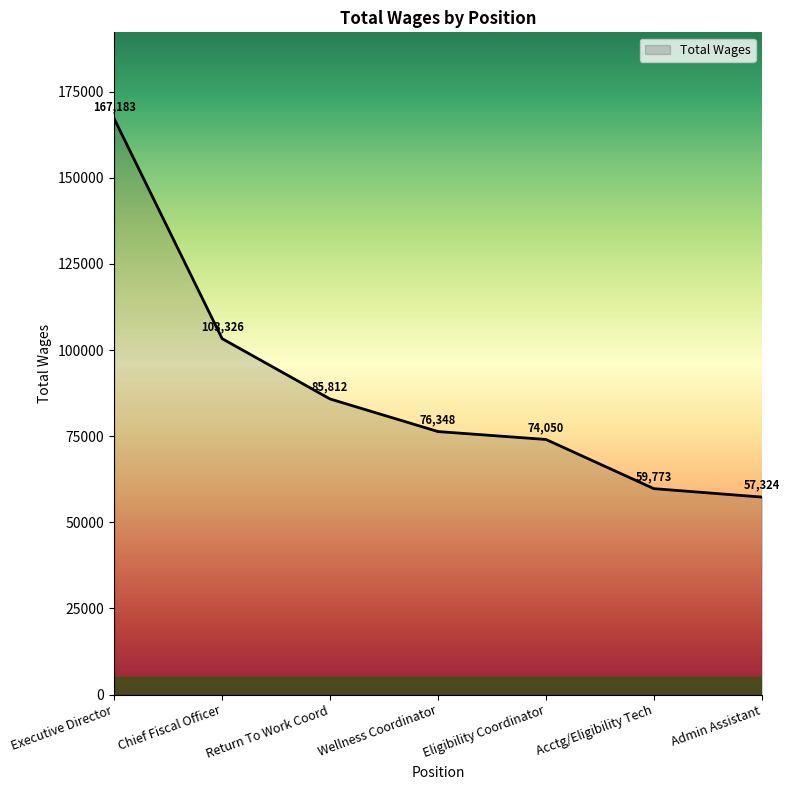

Approximately how many times larger is the value at Executive Director compared to Return To Work Coord?

1.9